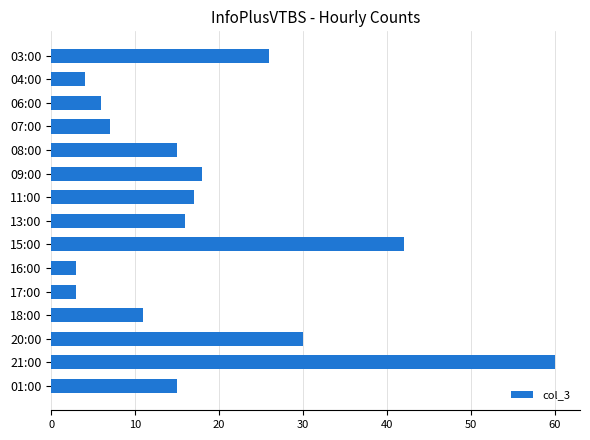

Which label corresponds to the largest value in the chart?

21:00